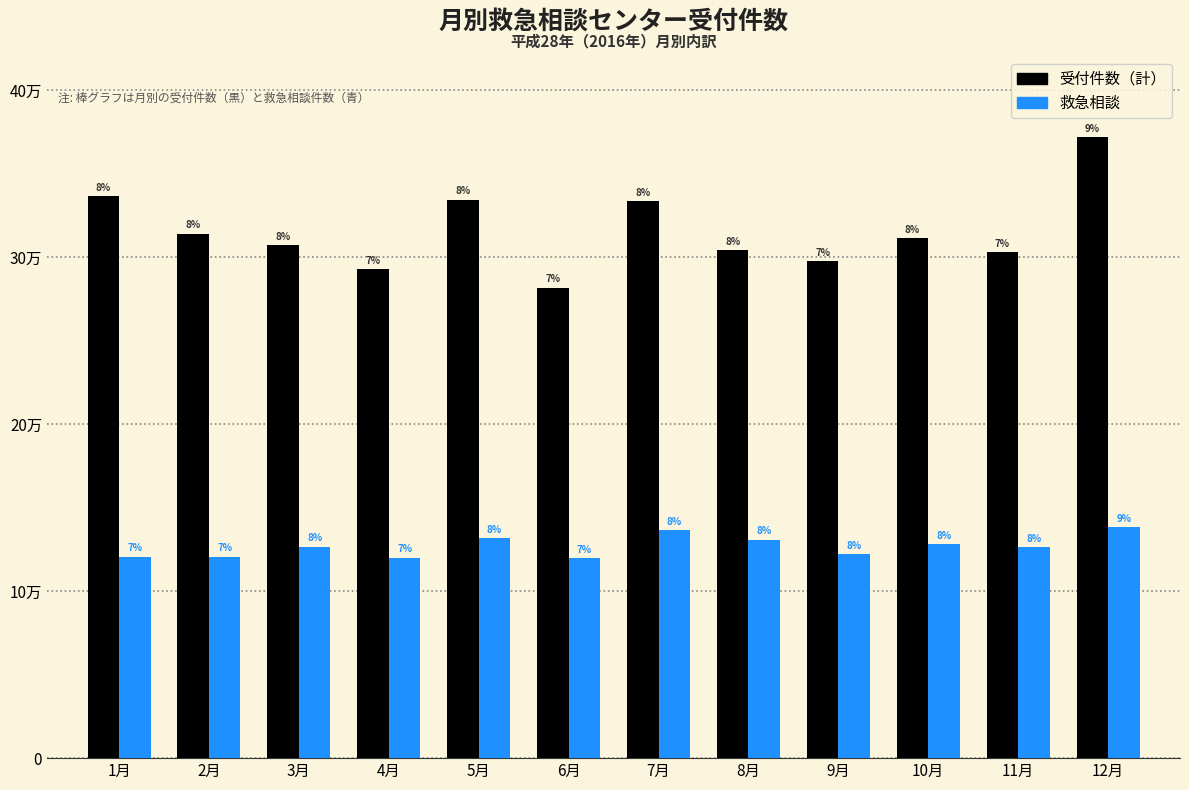

True or false: 受付件数（計） has a value of 10699 at 3月.

False